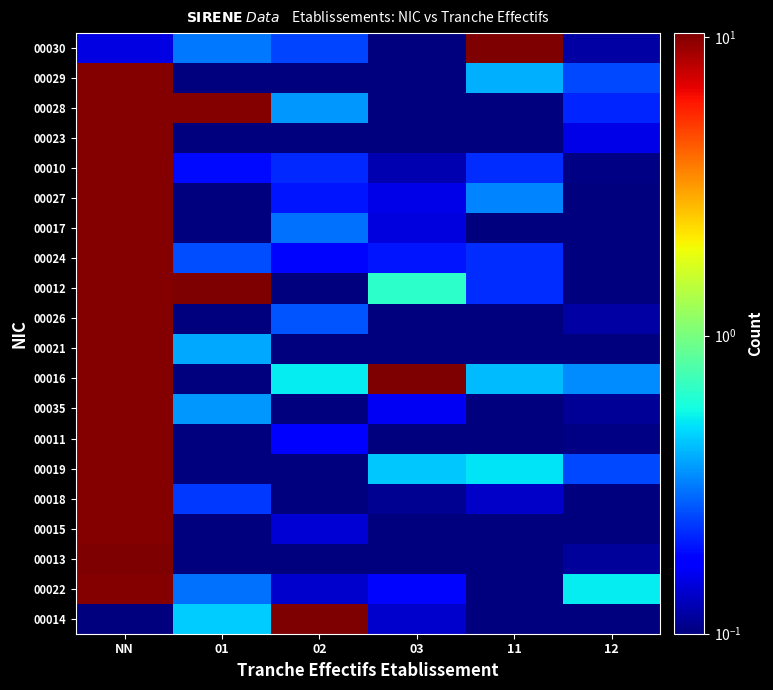

What is the total value across all series at 11?

13.2